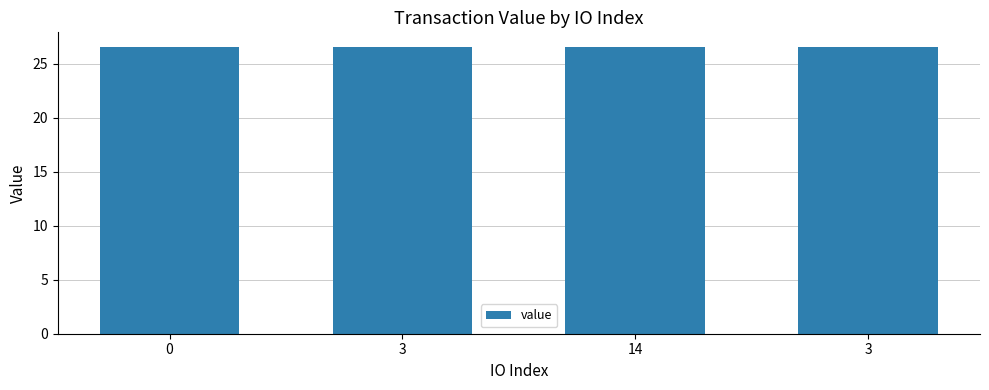

What is the sum of all values?

106.2